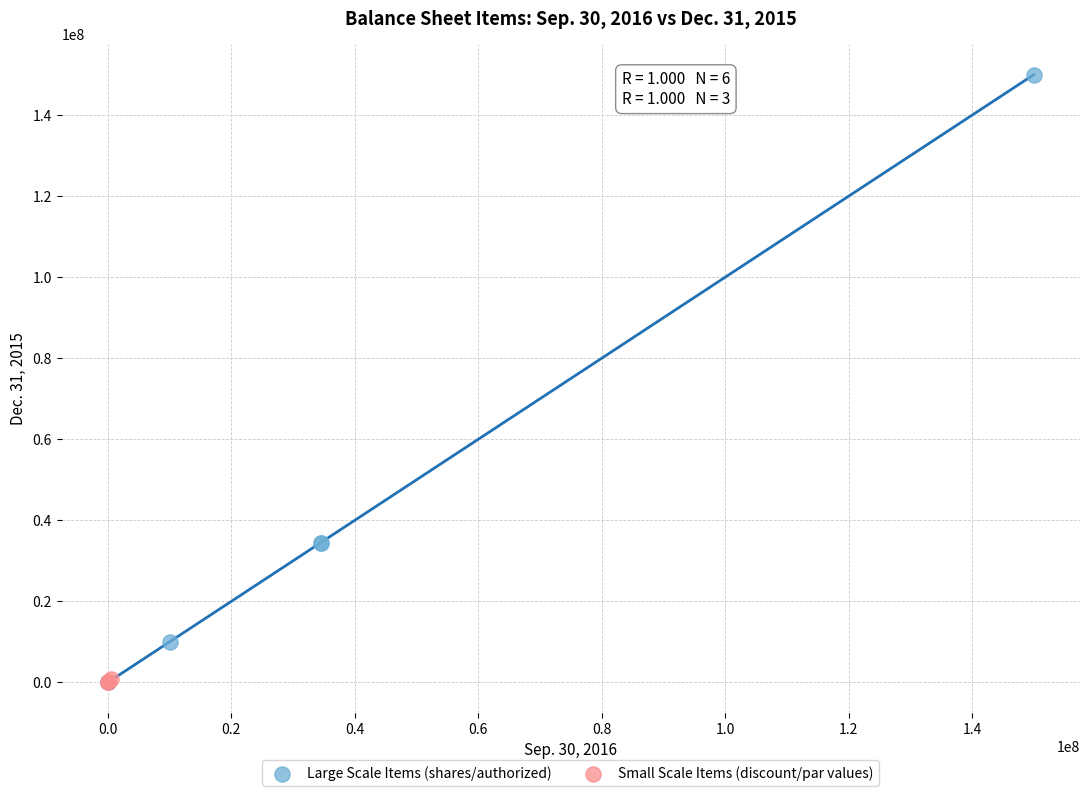

Which series has the largest Y range (max minus min)?

Large Scale Items (shares/authorized)